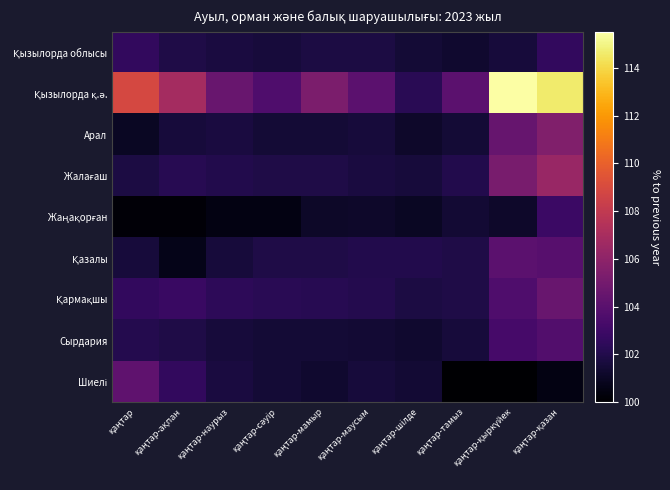

List the series in order of their peak value, lowest first.

Қызылорда облысы, Жаңақорған, Сырдария, Қазалы, Шиелі, Қармақшы, Арал, Жалағаш, Қызылорда қ.ә.